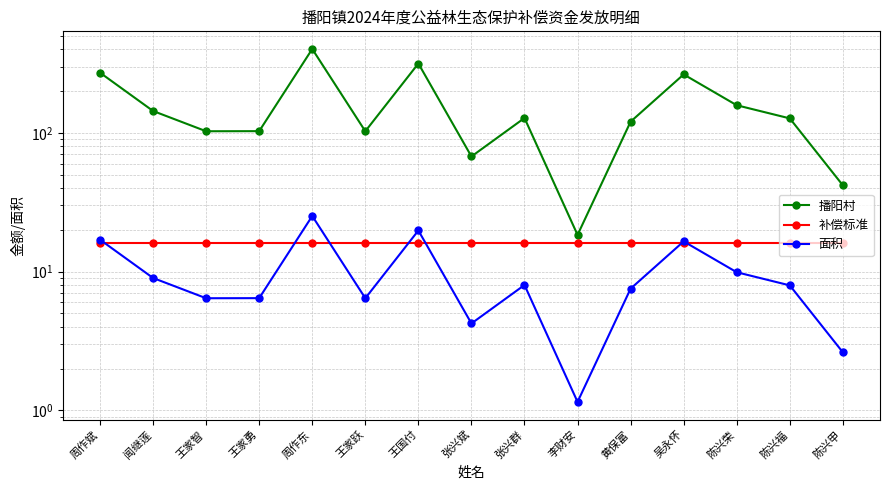

Between 王国付 and 黄保富, which is larger?

王国付